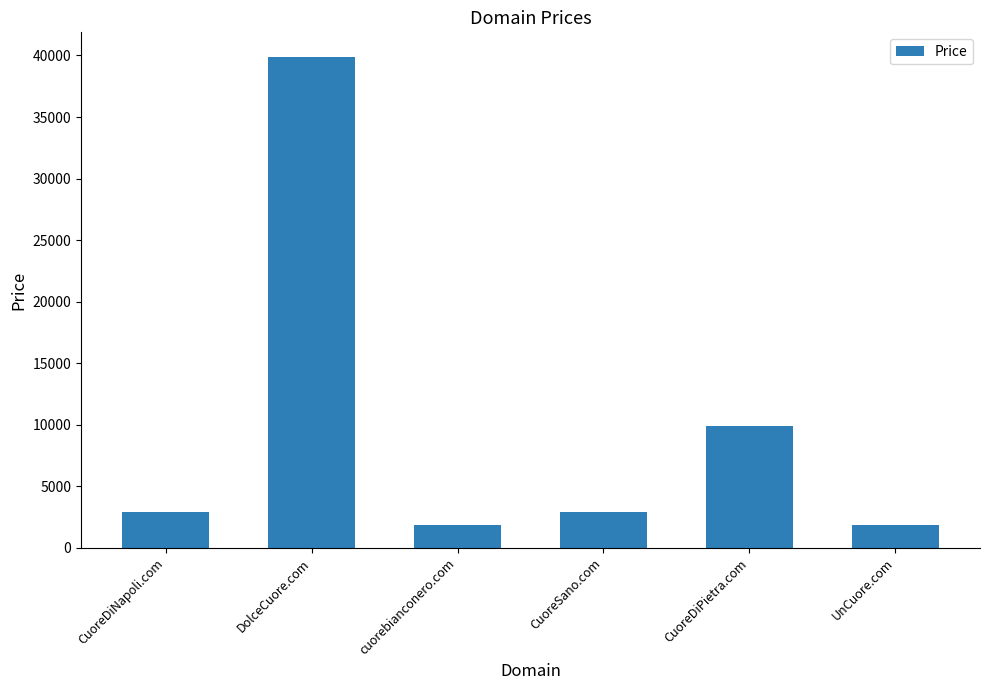

Which category has the highest value across all series?

DolceCuore.com